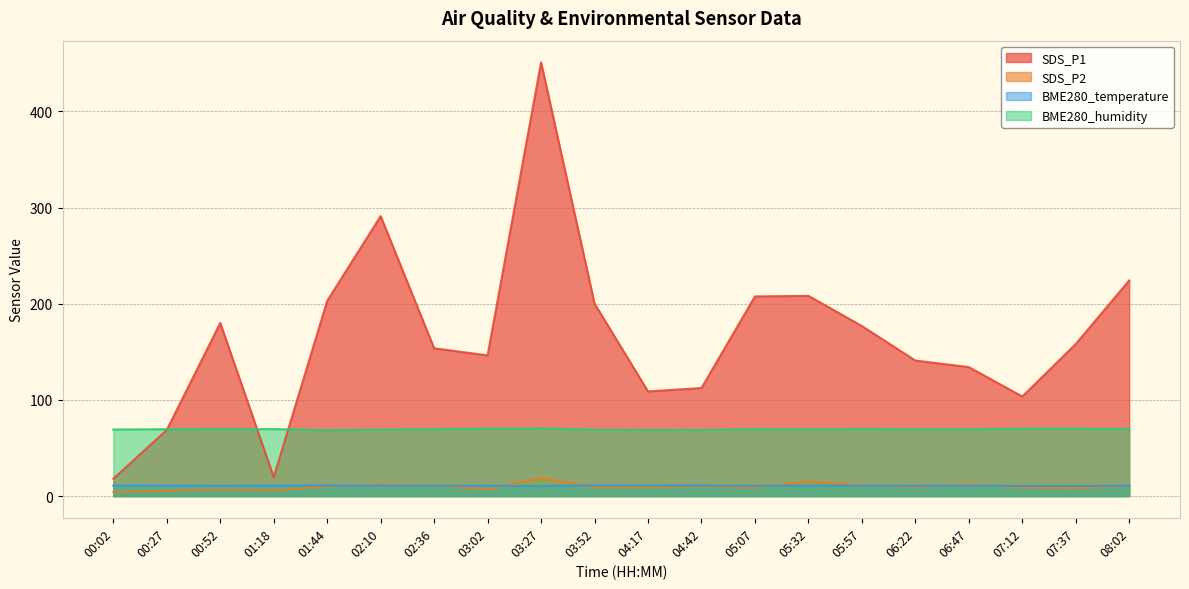

What is the value of the SDS_P2 point at the 15th from the left?

11.1